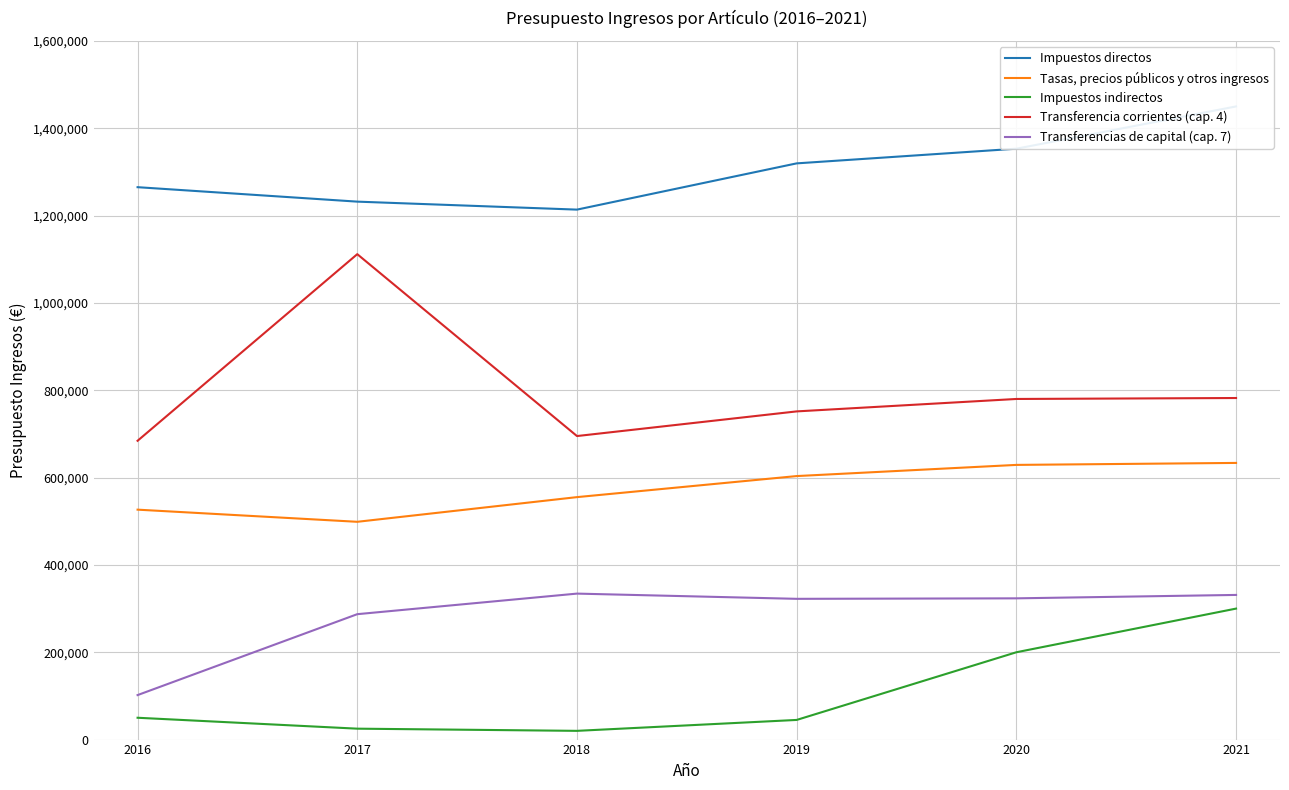

True or false: Impuestos indirectos and Impuestos directos cross at least once.

False